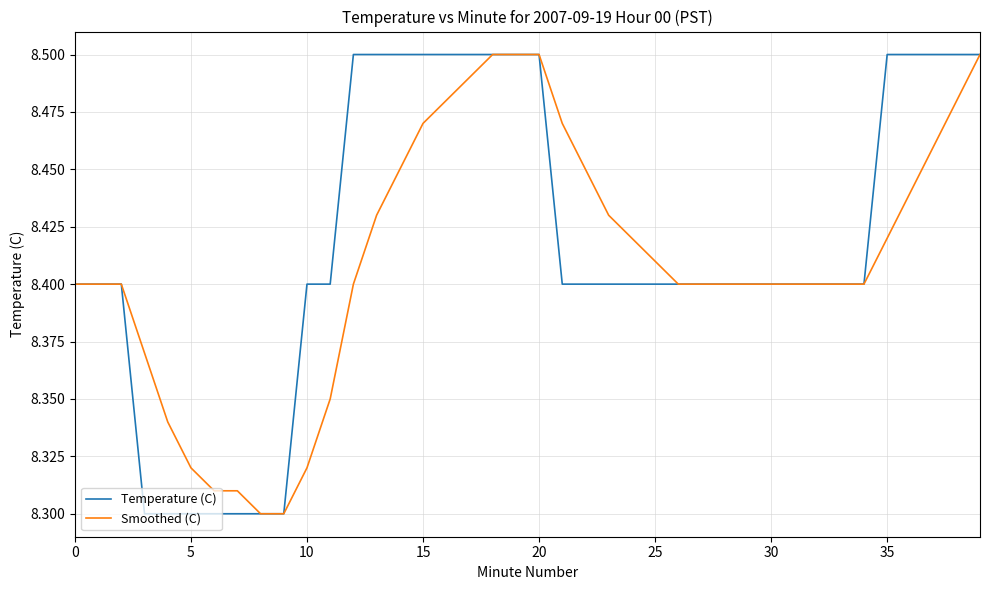

What are all the series names shown in the legend?

Temperature (C), Smoothed (C)